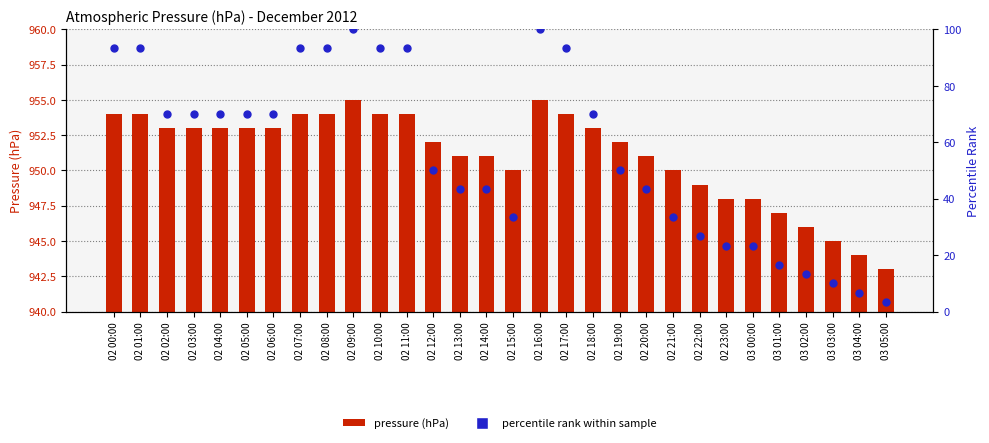

What is the highest value of the percentile rank within sample series?

100.0